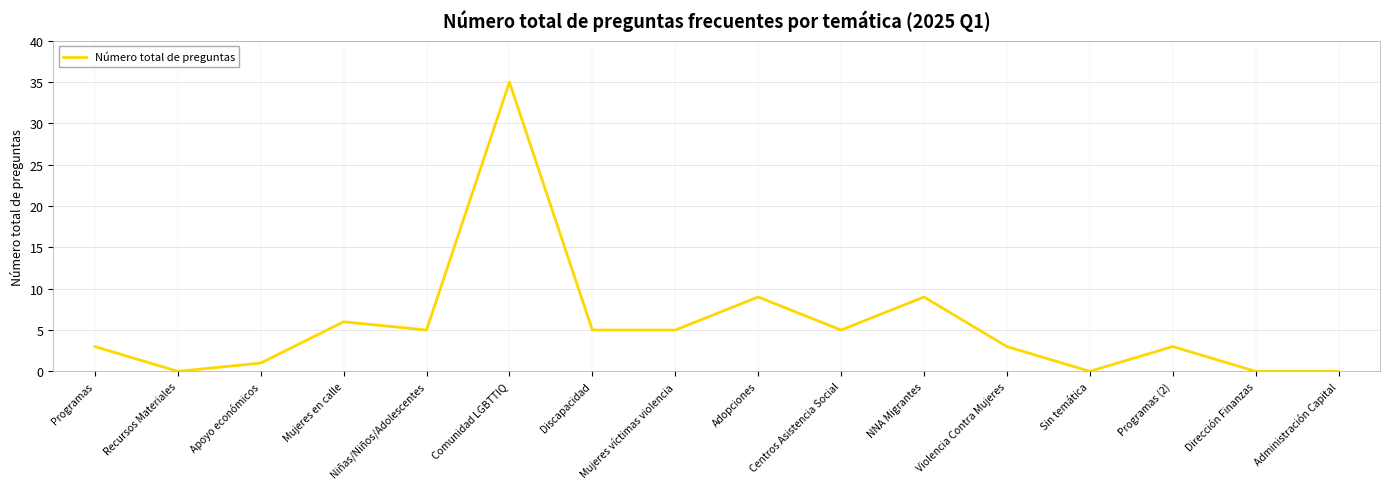

What position from the left is Adopciones?

9